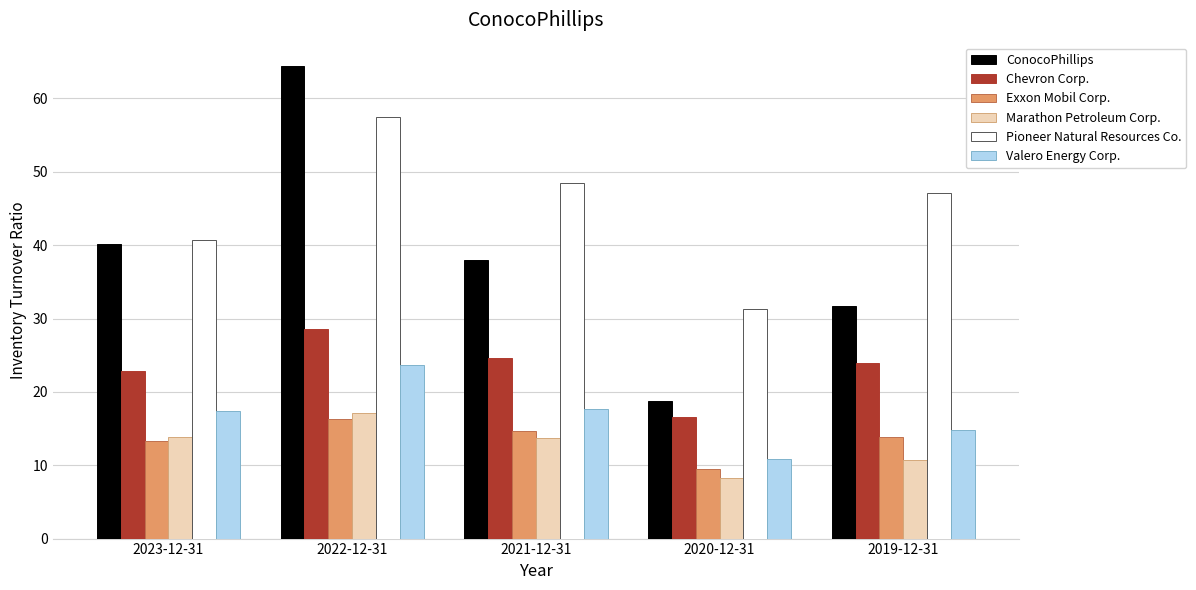

Does the chart contain any negative values?

No